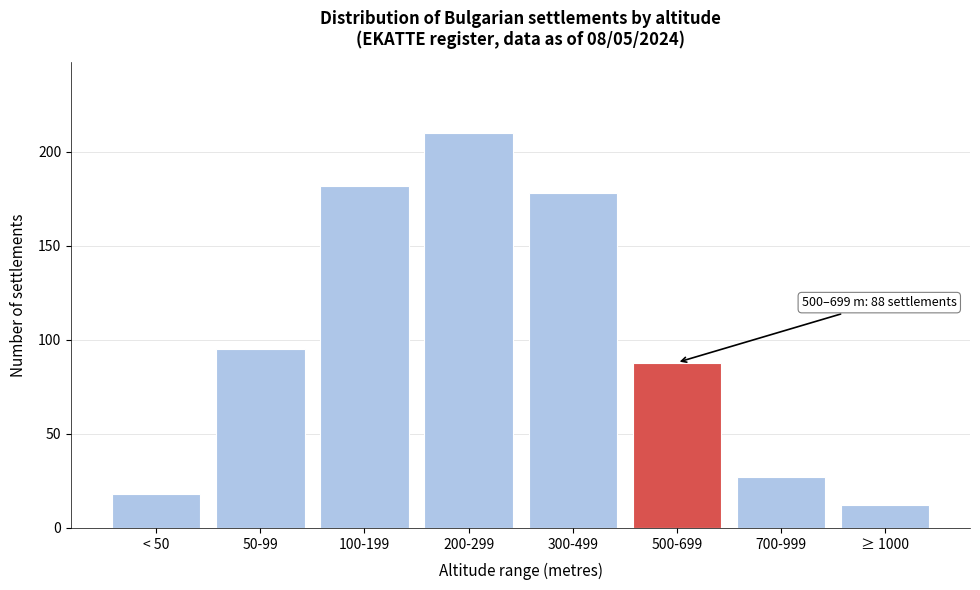

Reading left to right, list all the values displayed in this chart.

< 50=18	50-99=95	100-199=182	200-299=210	300-499=178	500-699=88	700-999=27	≥ 1000=12